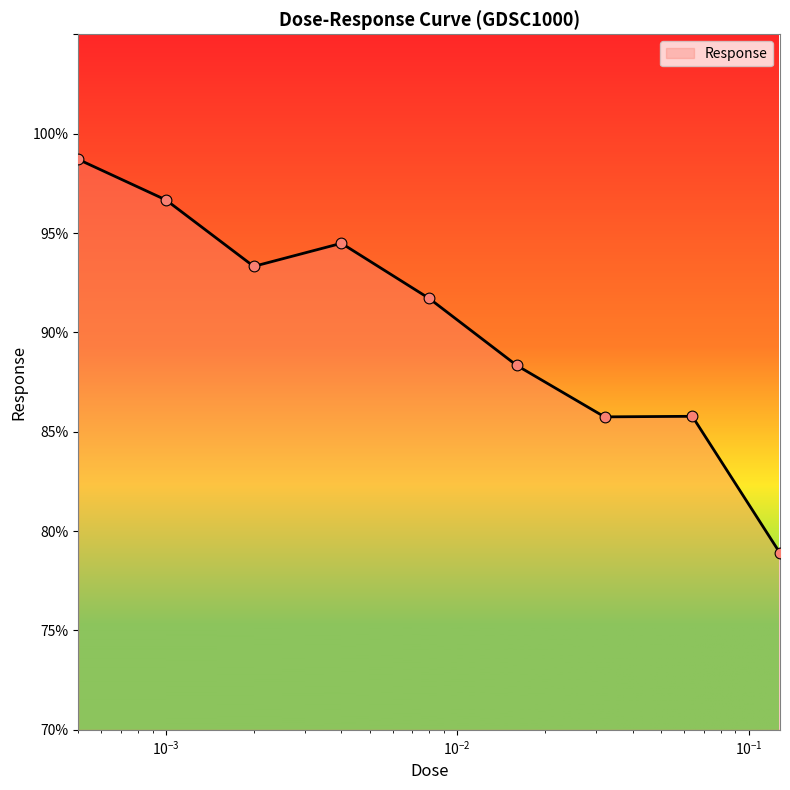

What is the greatest value displayed?

98.7